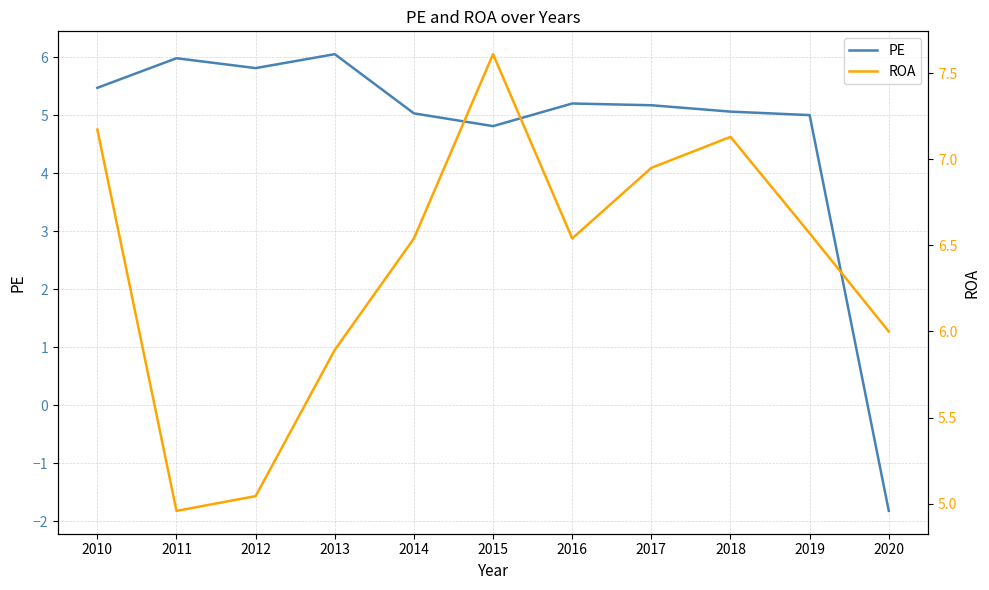

Where is the first local minimum for PE?

2012